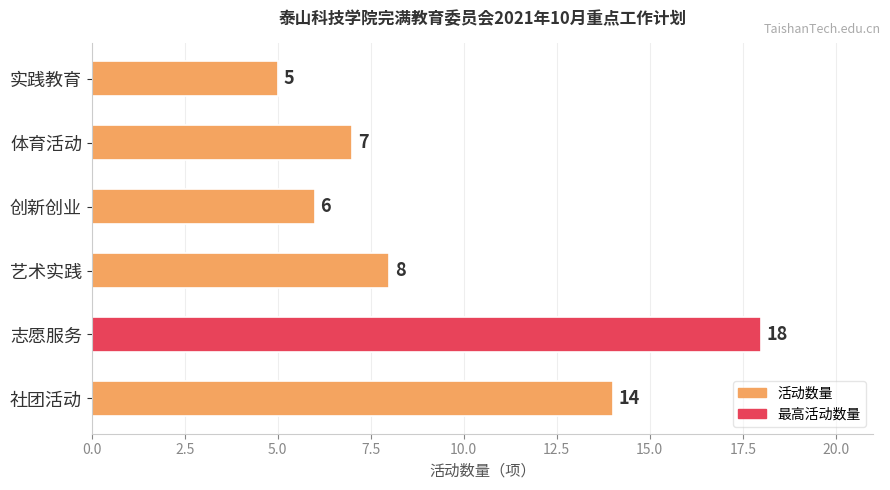

What is the change in value from 社团活动 to 艺术实践?

-6